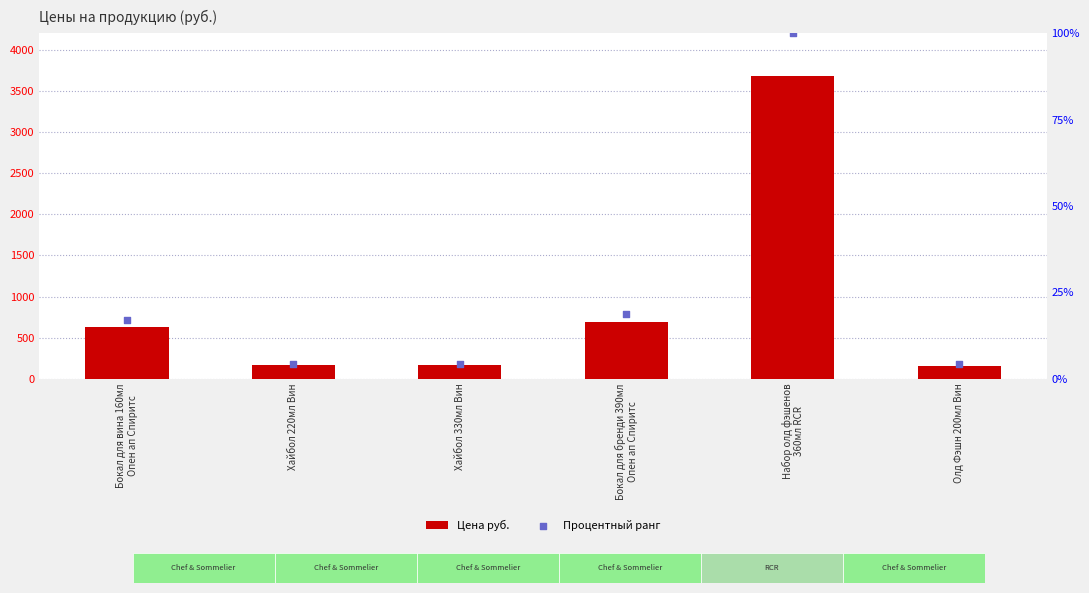

What is the total value across all series at Хайбол 330мл Вин?

166.4